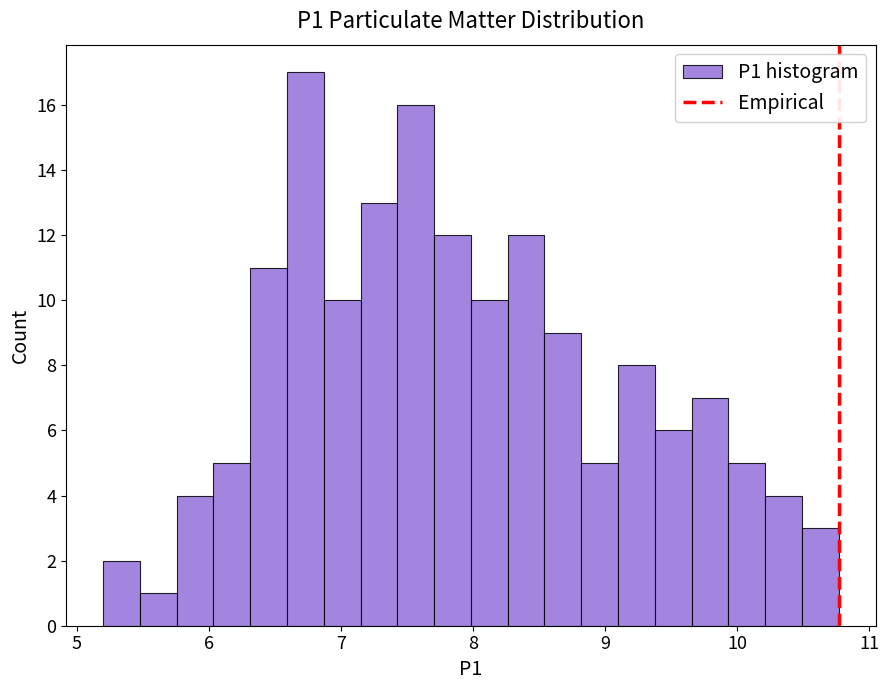

Read against the x-axis, roughly where is the centre of the tallest bar?

6.7